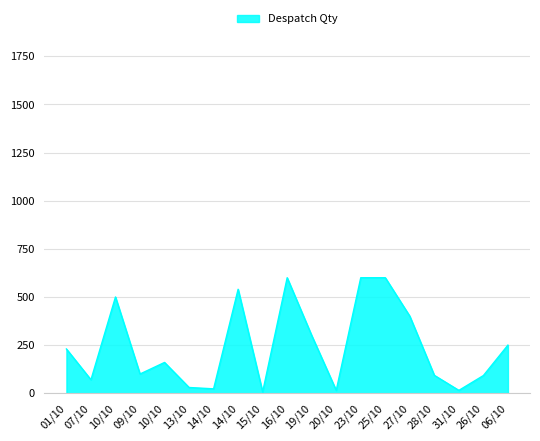

How many series are shown in this chart?

1